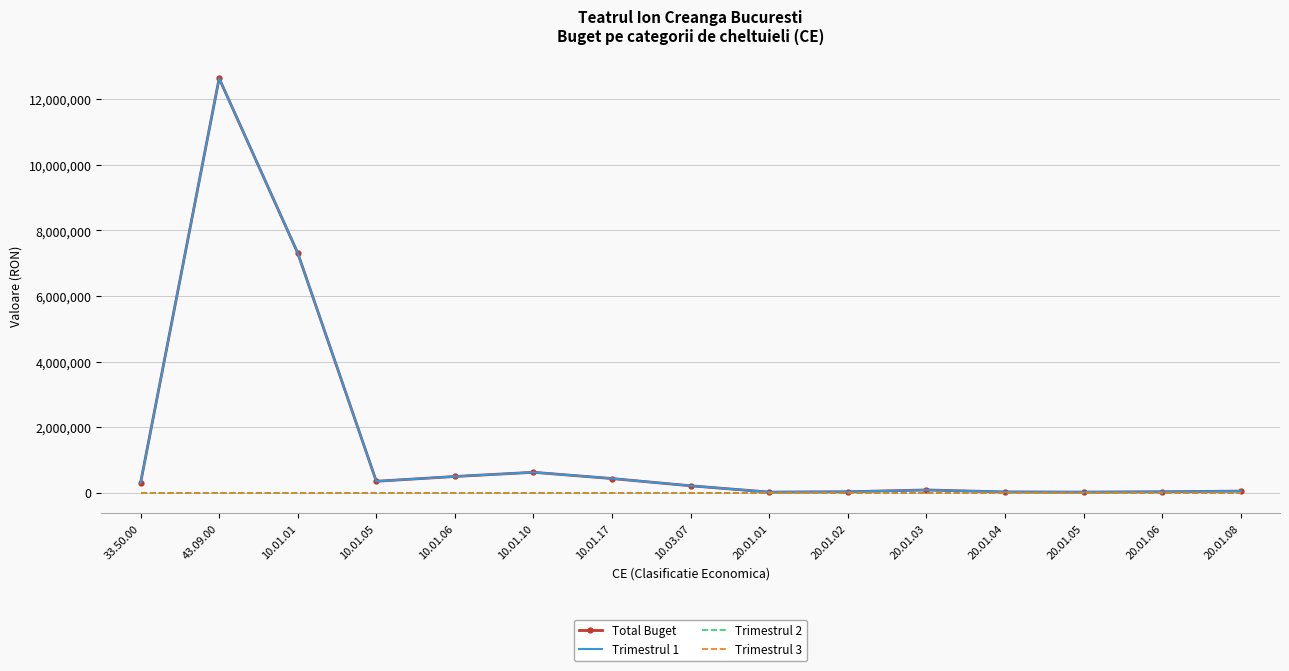

How many lines are shown in the chart?

4